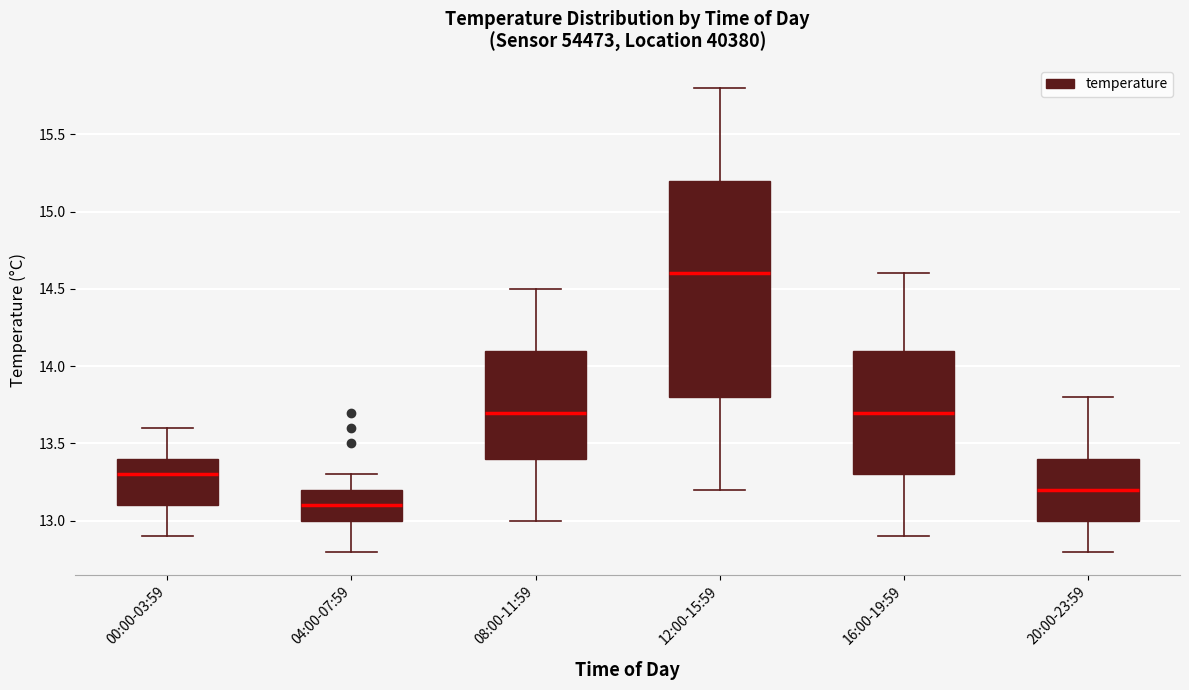

Reading left to right, transcribe this box plot: for each box, give where its median line is, the range the box spans, and where its two whiskers end, as read against the y-axis. The values are not printed on the chart, so give them approximately, as read against the axis.

00:00-03:59: median 13.3, box 13.1 to 13.4, whiskers 12.9 to 13.6
04:00-07:59: median 13.1, box 13.0 to 13.2, whiskers 12.8 to 13.3
08:00-11:59: median 13.7, box 13.4 to 14.1, whiskers 13.0 to 14.5
12:00-15:59: median 14.6, box 13.8 to 15.2, whiskers 13.2 to 15.8
16:00-19:59: median 13.7, box 13.3 to 14.1, whiskers 12.9 to 14.6
20:00-23:59: median 13.2, box 13.0 to 13.4, whiskers 12.8 to 13.8